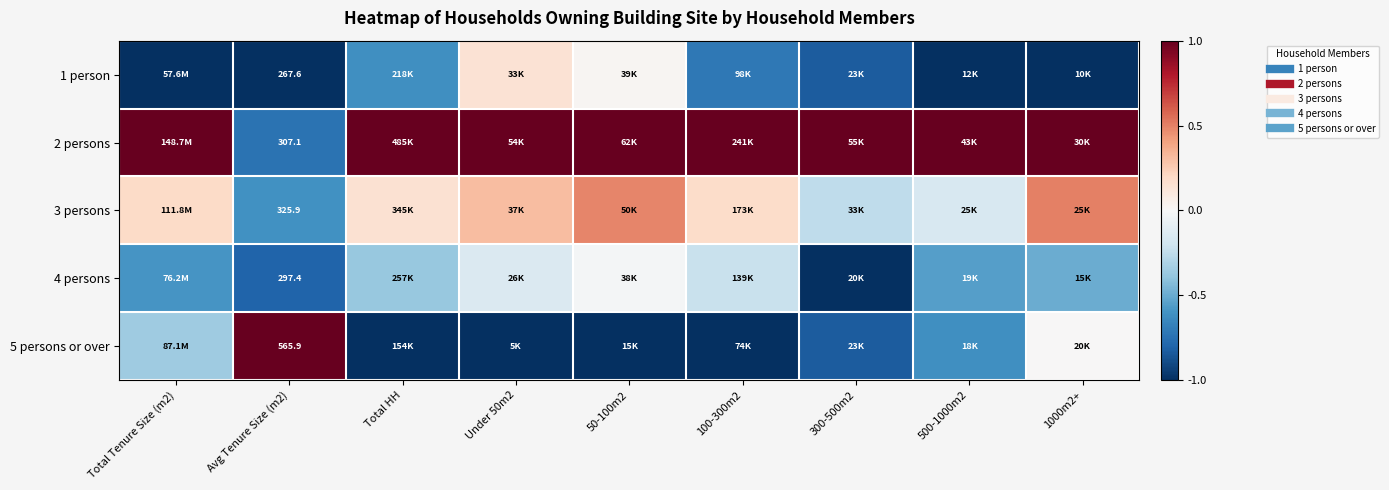

The value of 2 persons at 100-300m2 is 1.0. True or false?

True